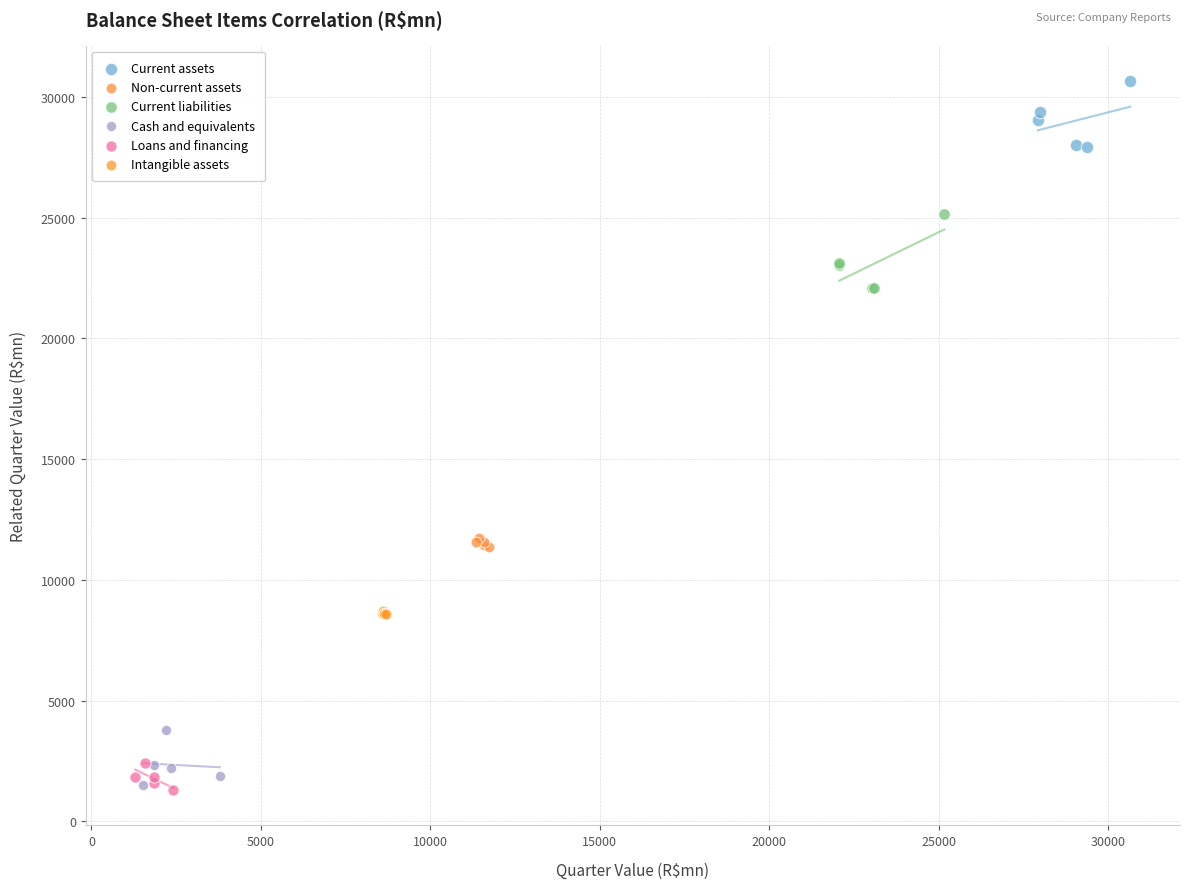

Which series reaches the maximum Y coordinate?

Current assets